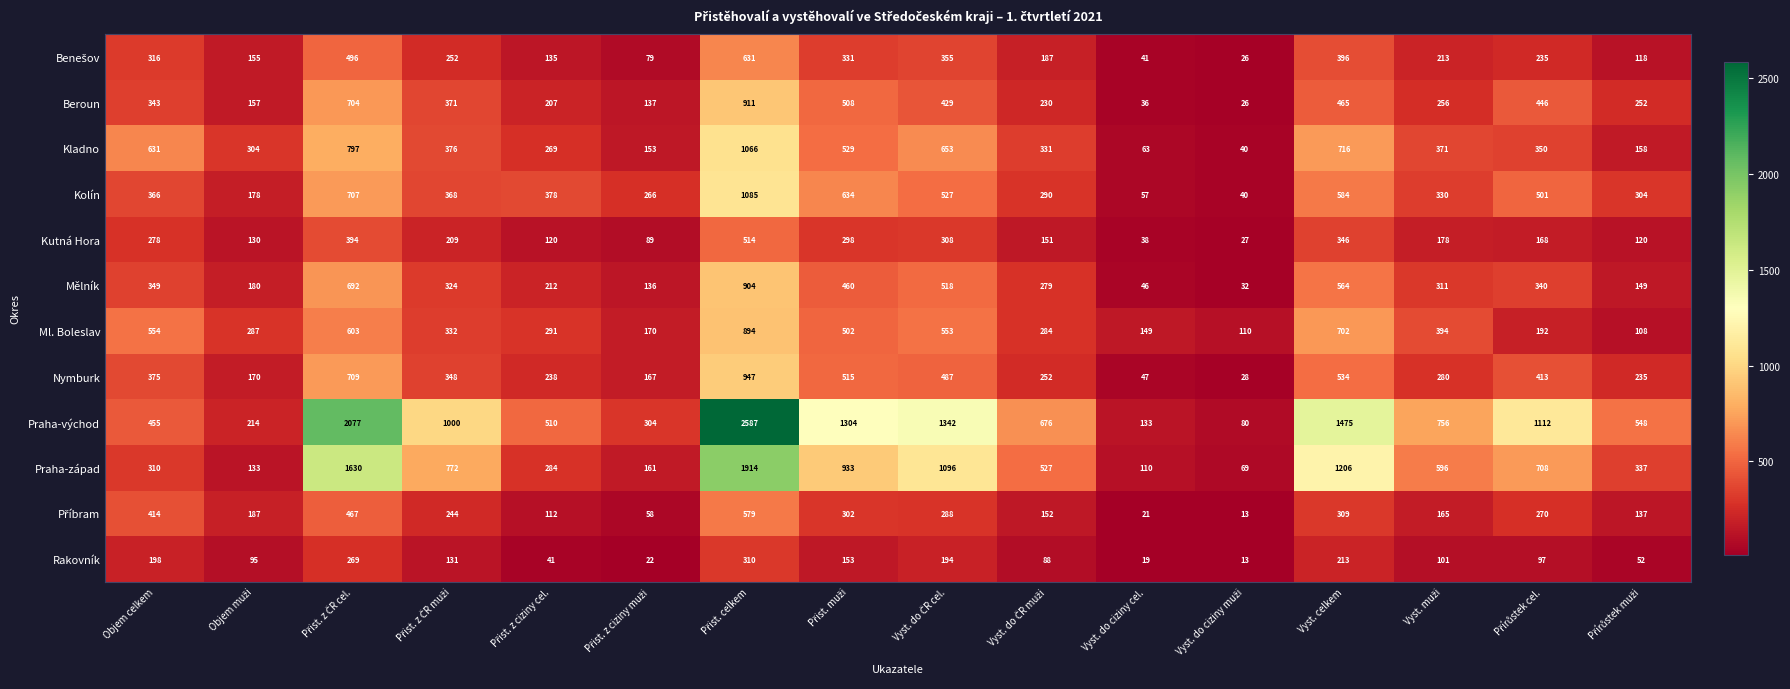

What is the maximum value shown in the chart?

2587